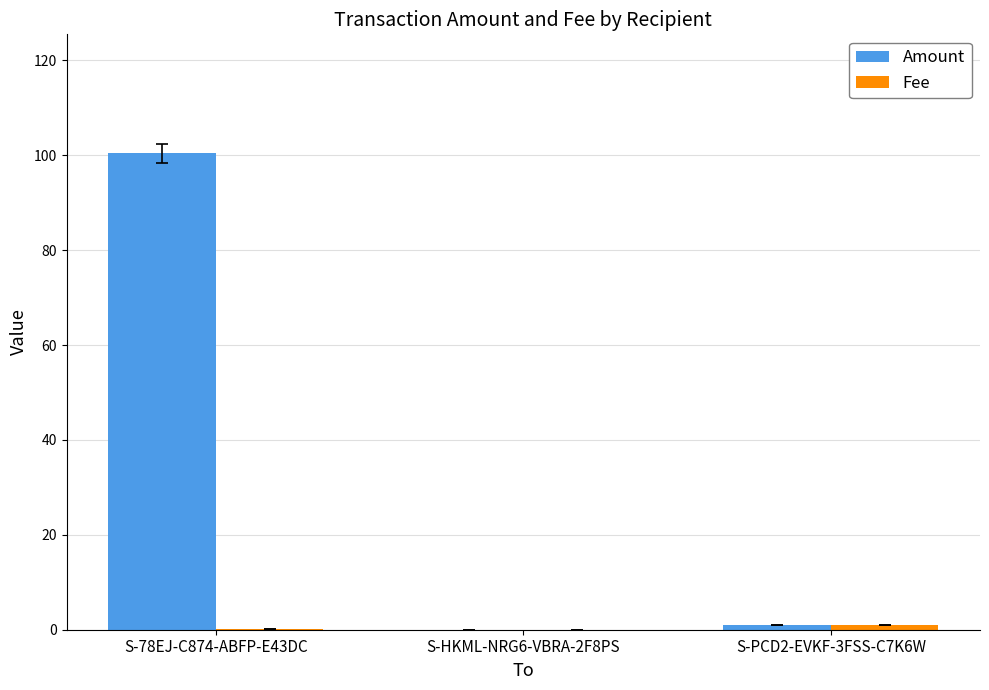

At which category is the sum across all series the highest?

S-78EJ-C874-ABFP-E43DC